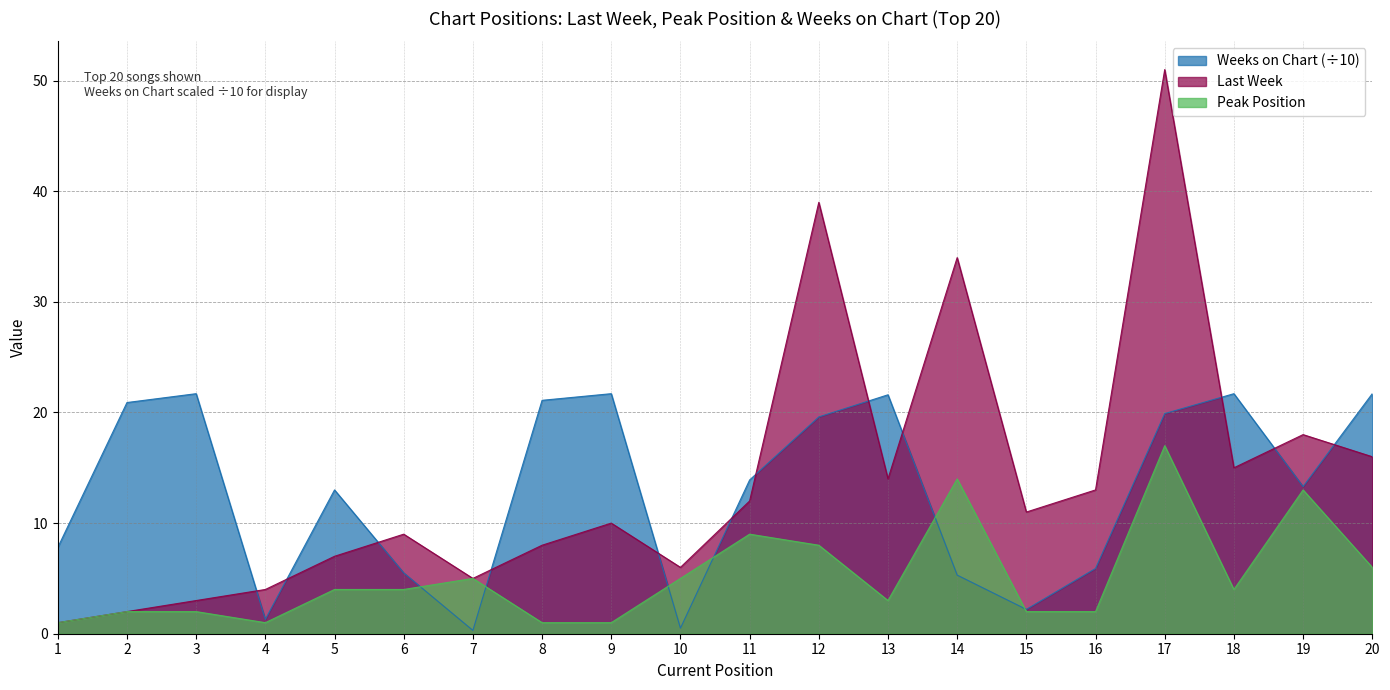

Reading left to right, extract all data points from this chart.

Last Week: 1.0	2.0	3.0	4.0	7.0	9.0	5.0	8.0	10.0	6.0	12.0	39.0	14.0	34.0	11.0	13.0	51.0	15.0	18.0	16.0
Peak Position: 1.0	2.0	2.0	1.0	4.0	4.0	5.0	1.0	1.0	5.0	9.0	8.0	3.0	14.0	2.0	2.0	17.0	4.0	13.0	6.0
Weeks on Chart: 7.8	20.9	21.7	1.3	13.0	5.5	0.3	21.1	21.7	0.5	13.9	19.6	21.6	5.3	2.2	5.9	19.9	21.7	13.3	21.7